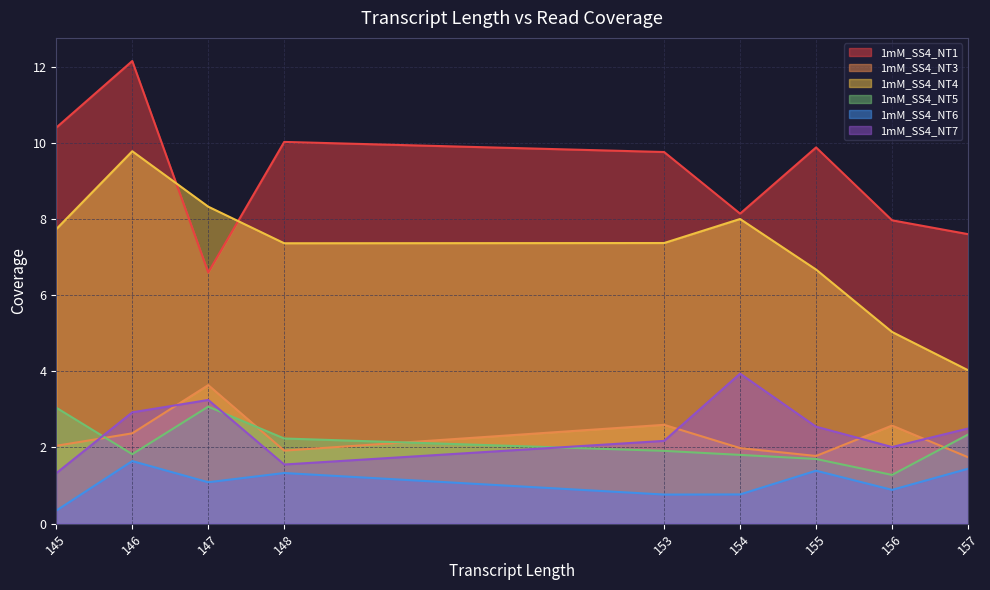

Which series has the largest total across all categories?

1mM_SS4_NT1